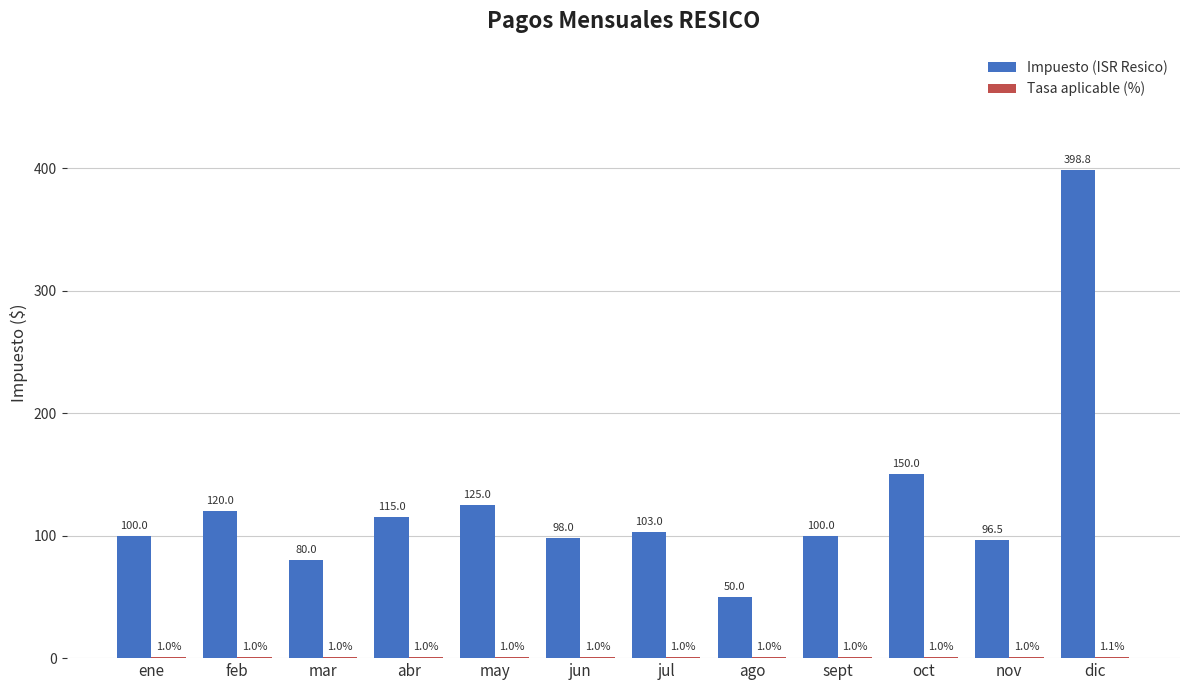

Is it true that Impuesto (ISR Resico) equals 50.0 at ago?

True